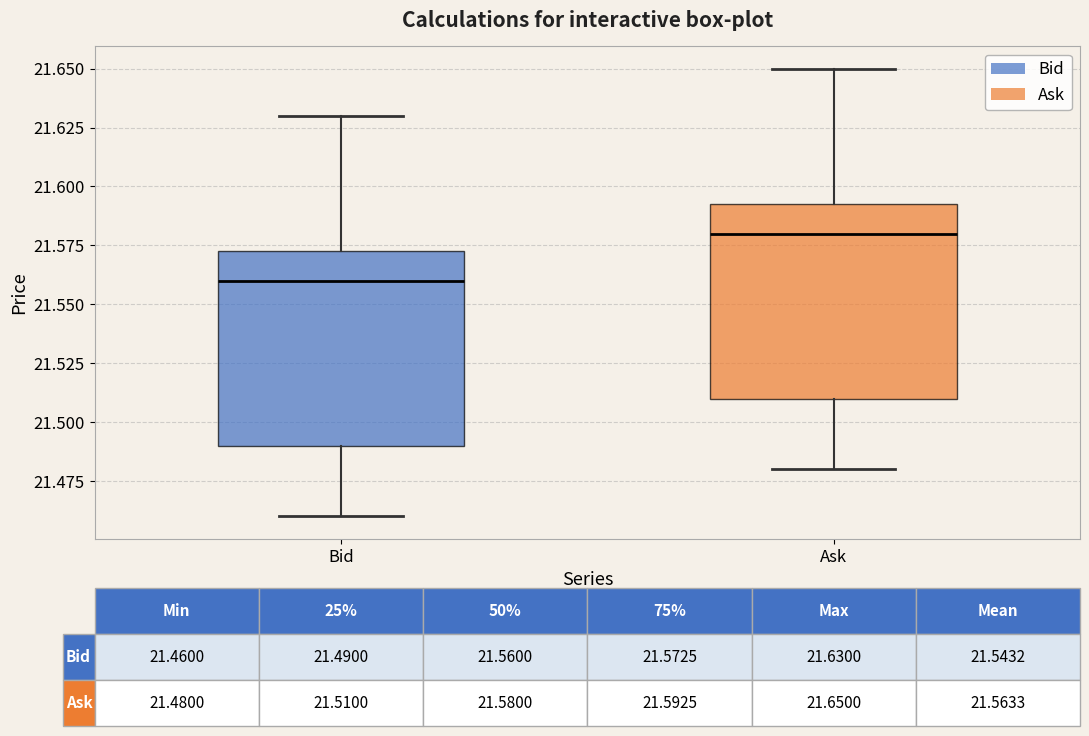

Which box has the highest median line?

Ask